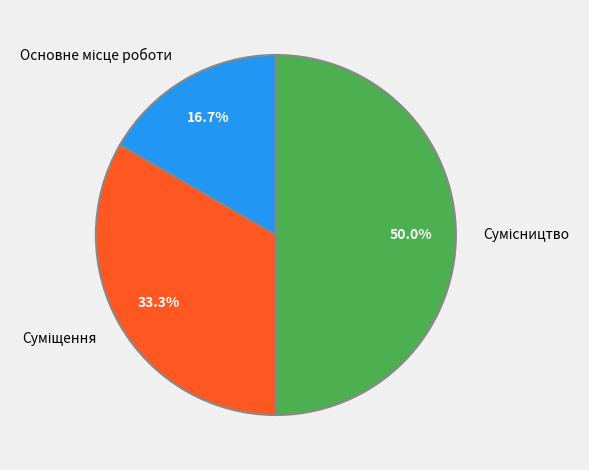

Which slice is the largest?

Сумісництво